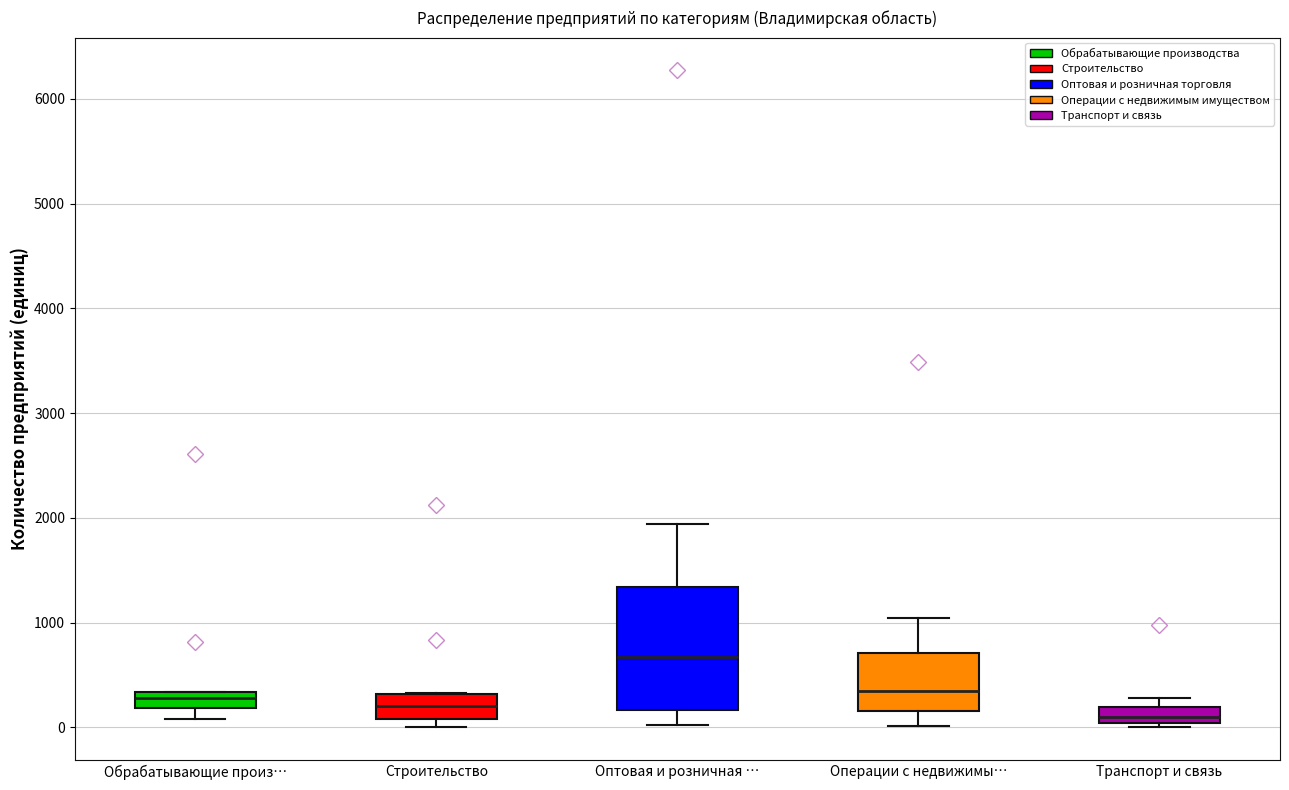

Where is the upper edge of the box for Операции с недвижимы… on the y-axis? The values are not printed on the chart, so give them approximately, as read against the axis.

700